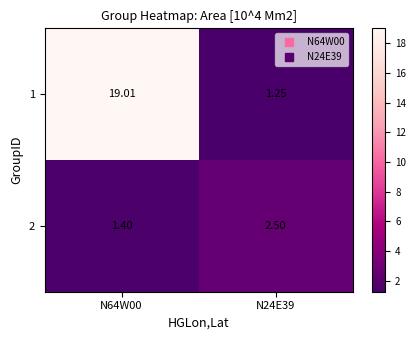

Is the value of 1 at N24E39 greater than the value of 2 at N24E39?

No